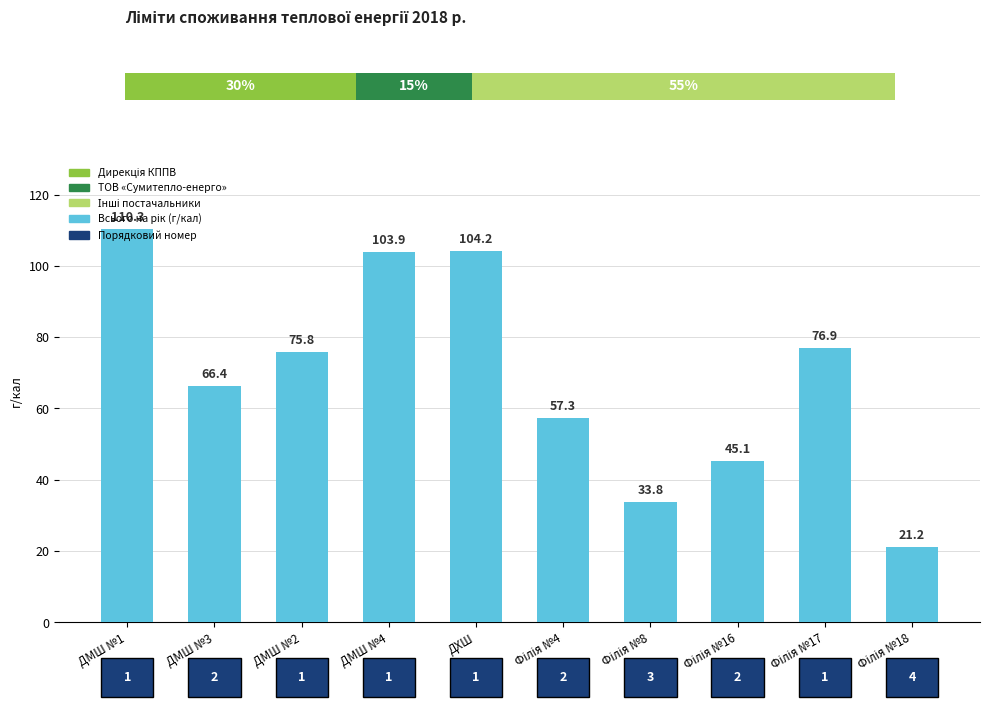

The value at ДМШ №4 is 103.9. True or false?

True